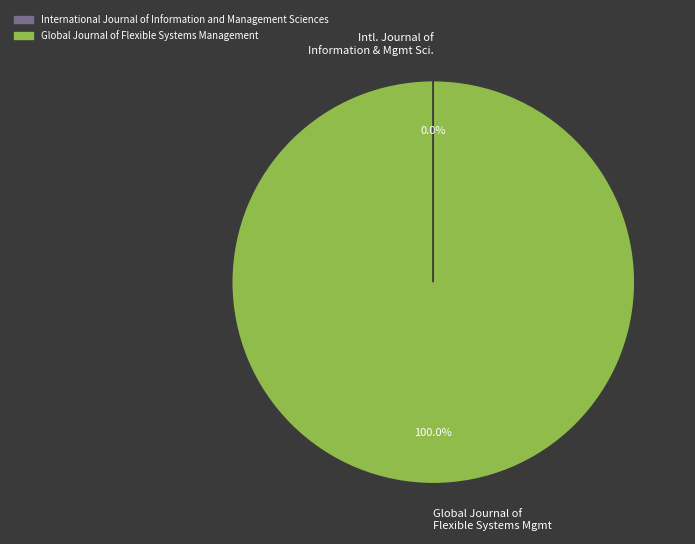

What is the majority slice?

Global Journal of Flexible Systems Mgmt